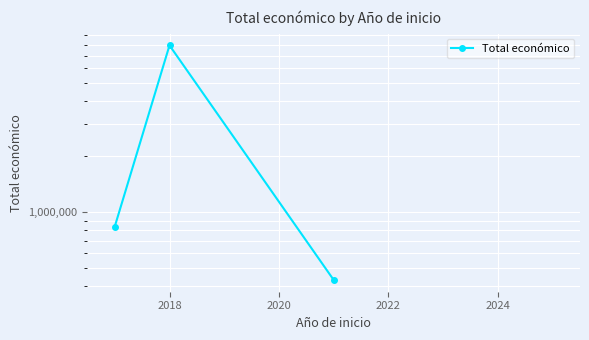

Between 2020 and 2018, which is larger?

2018